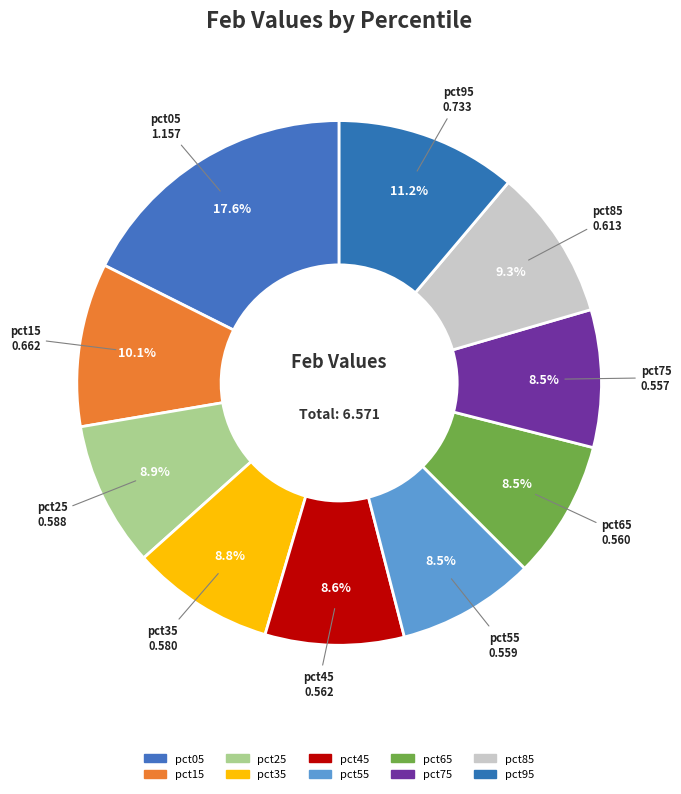

To the nearest percent, what is the average slice percentage?

10%